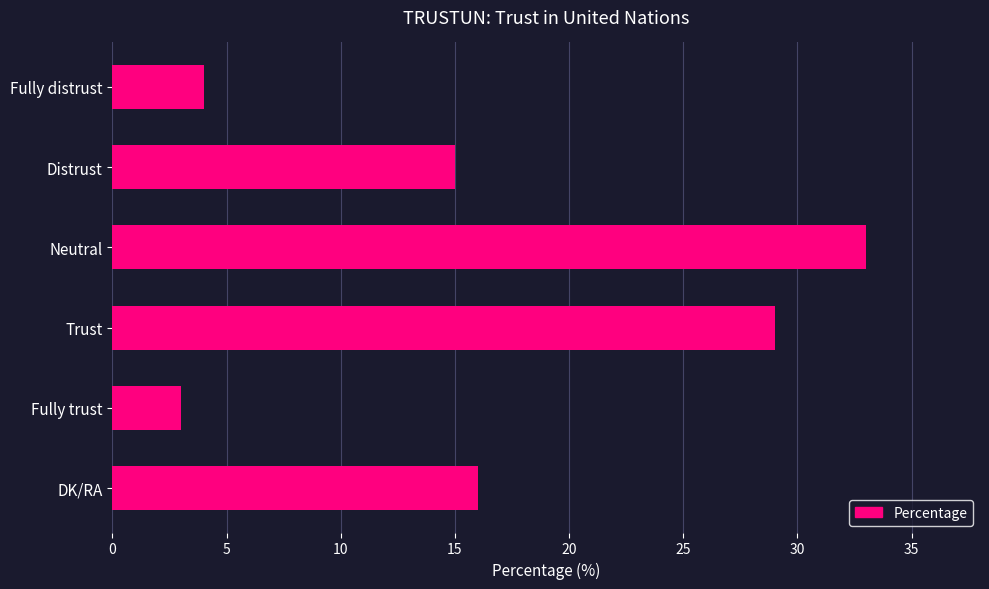

Rank the categories by value from lowest to highest.

Fully trust, Fully distrust, Distrust, DK/RA, Trust, Neutral